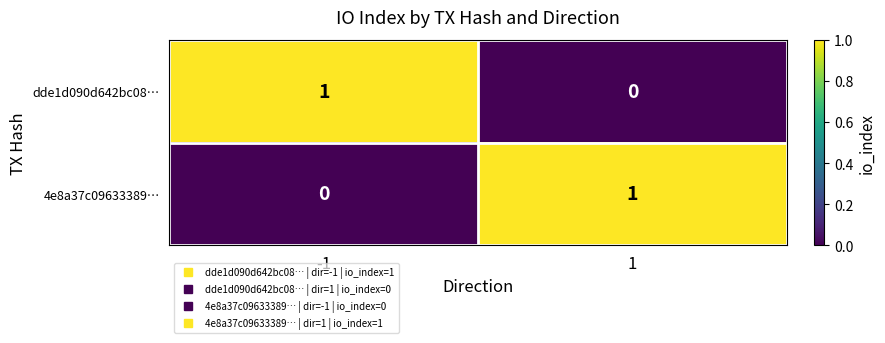

Is the value of 4e8a37c09633389… at -1 greater than the value of dde1d090d642bc08… at -1?

No